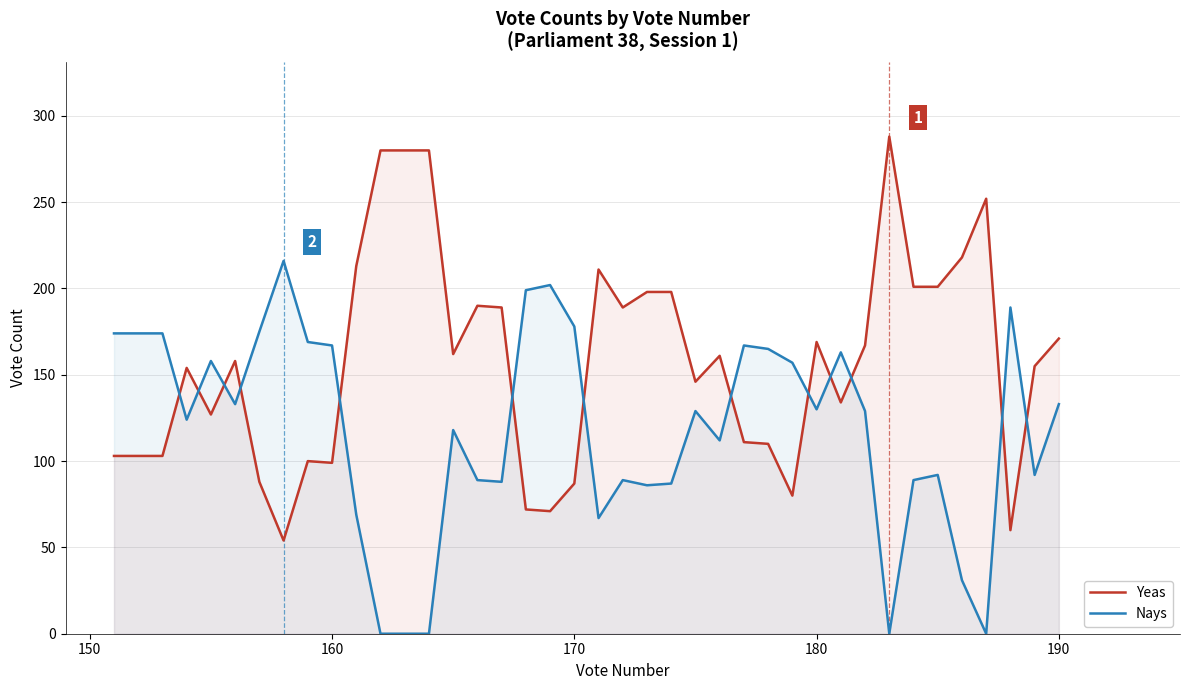

What is the minimum value for Yeas?

54